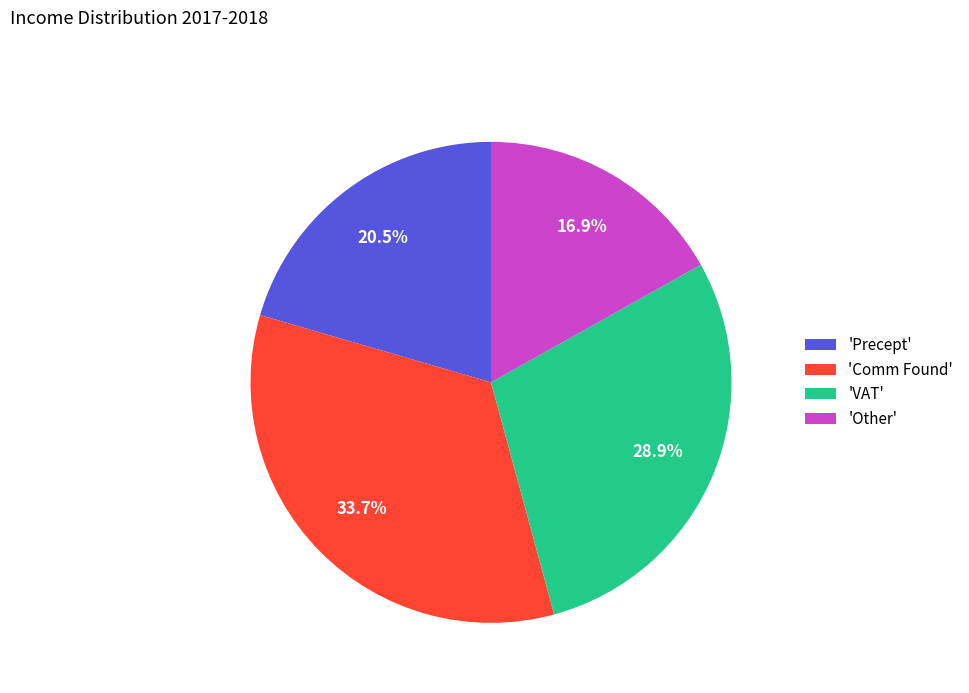

Count the number of slices in the pie.

4